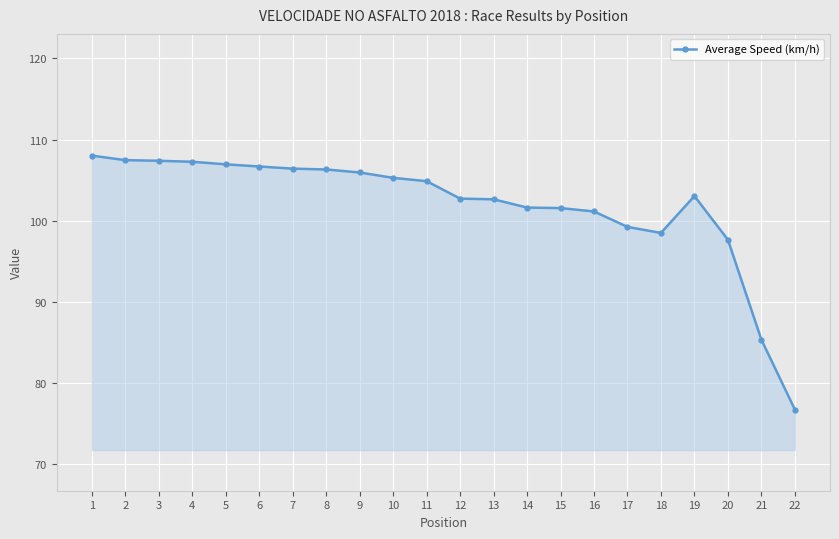

What is the sum of the values at 8 and 11?

211.2